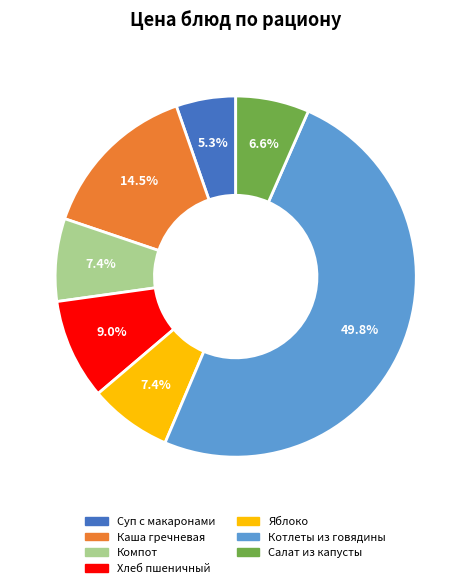

How many segments does this pie chart have?

7